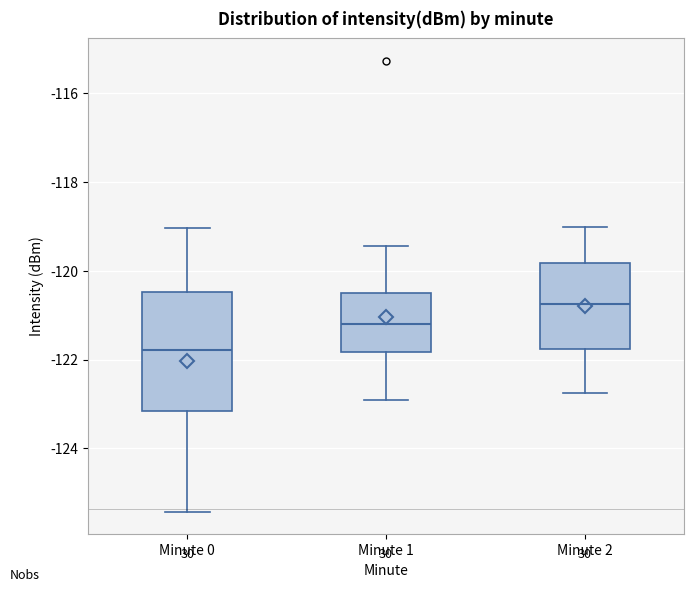

Which box is the tallest, from its lower edge to its upper edge?

Minute 0